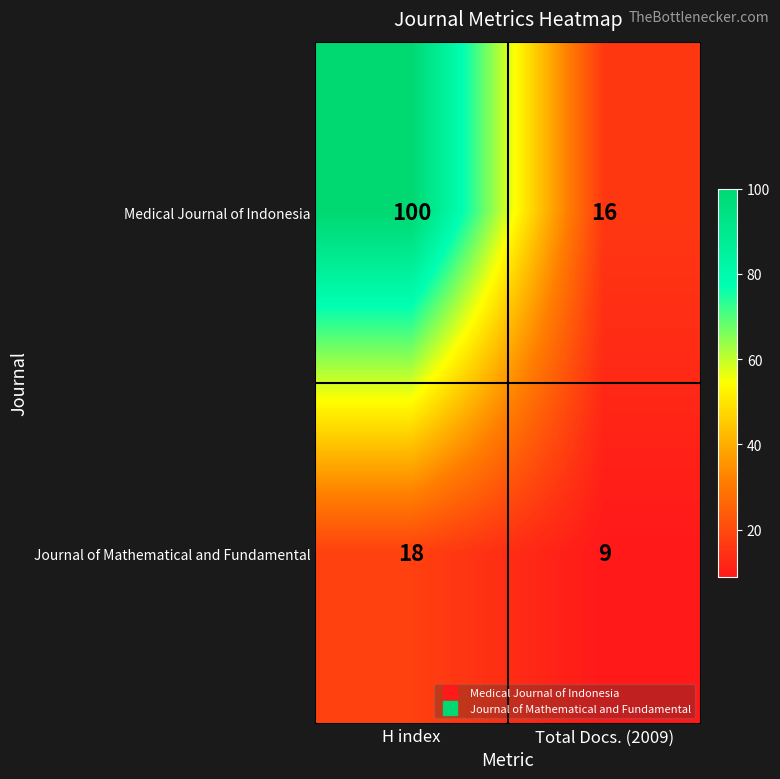

List the series in order of their overall mean, highest first.

Medical Journal of Indonesia, Journal of Mathematical and Fundamental